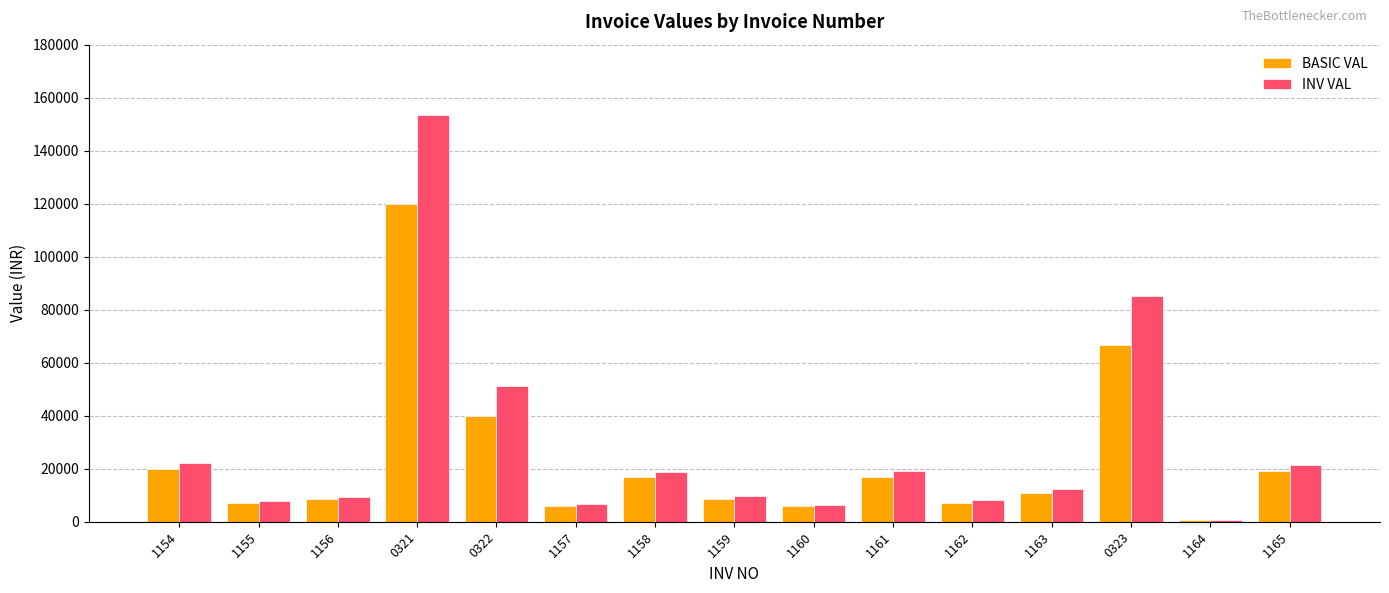

What is the difference between the second highest and minimum values in the INV VAL series?

84572.3